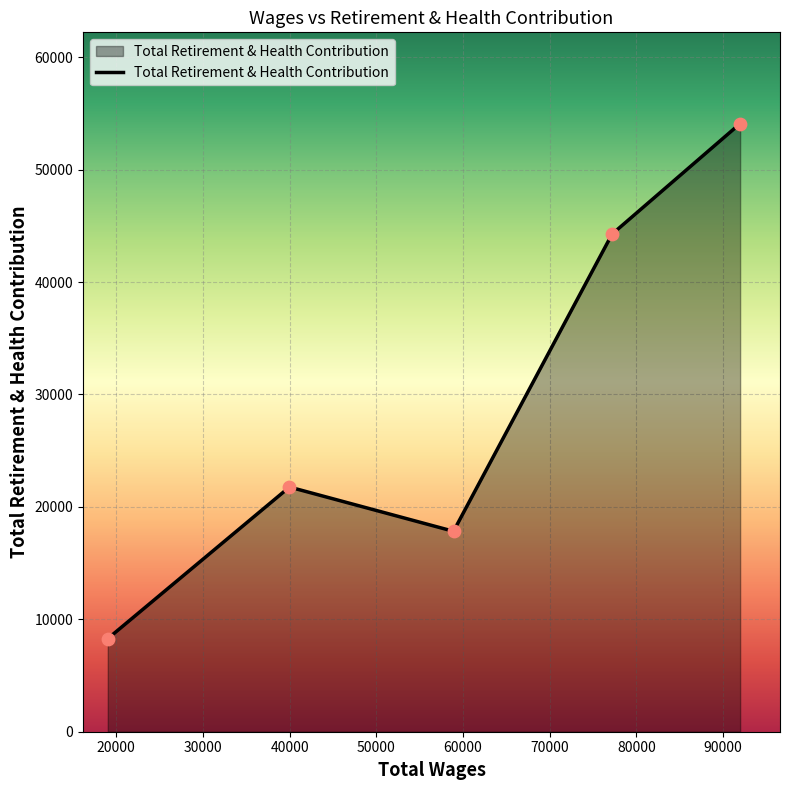

What is the minimum value shown in the chart?

8280